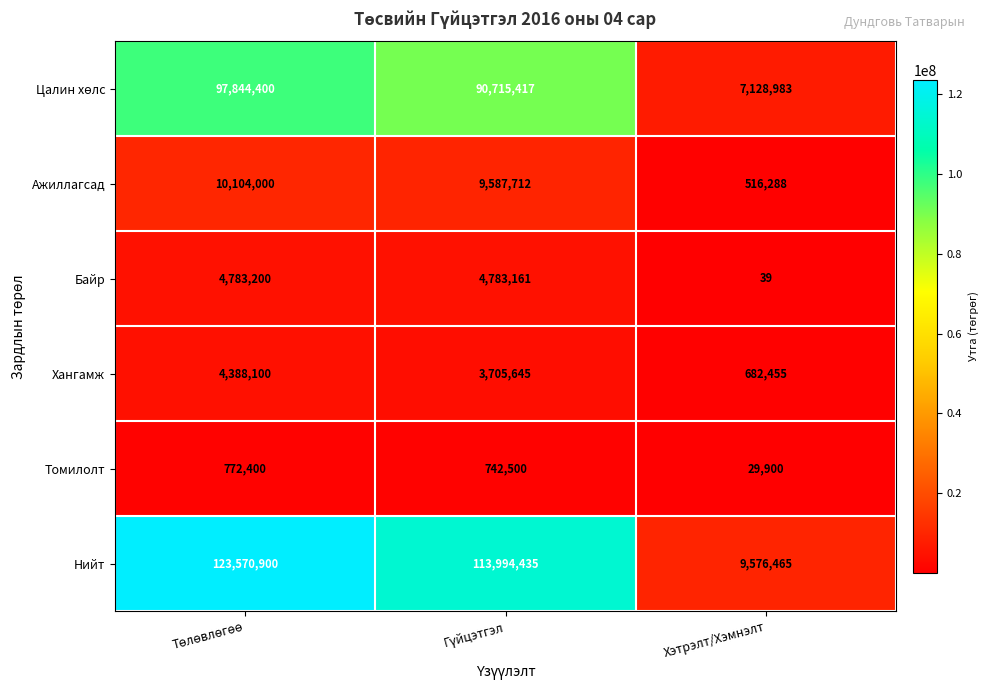

What is the average value of the Хангамж series?

2925400